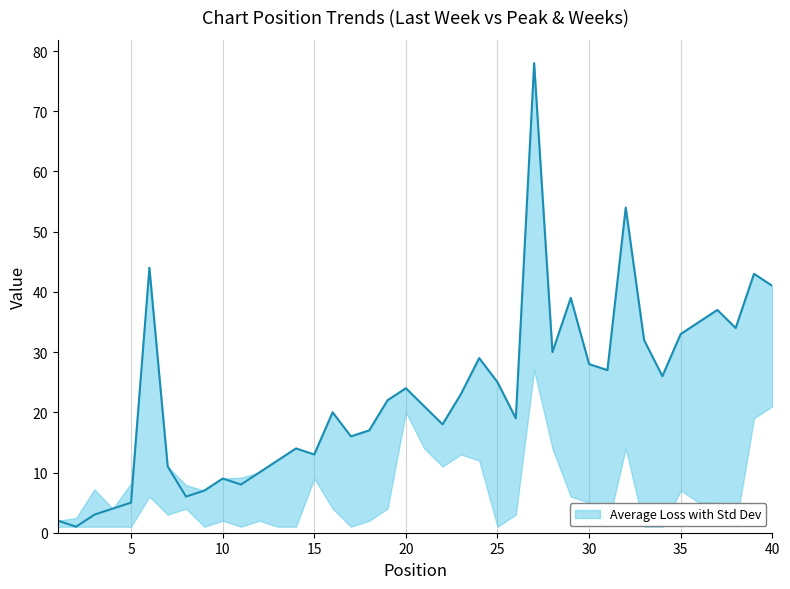

What is the maximum value shown in the chart?

78